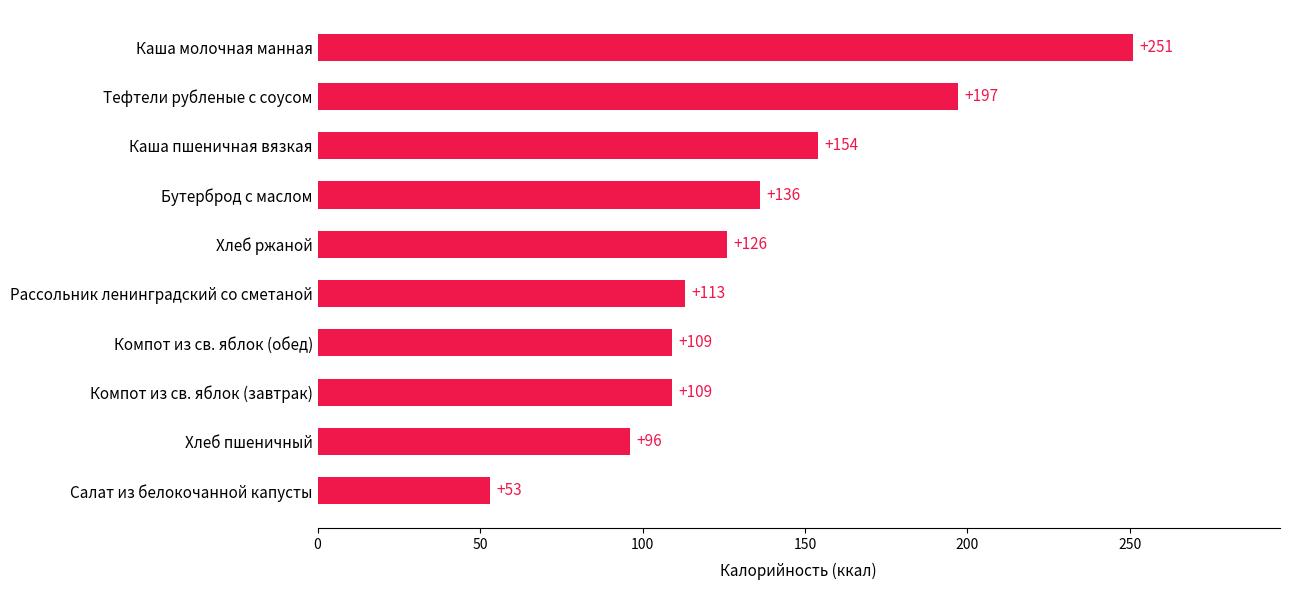

At which category does the chart reach its minimum across all series?

Салат из белокочанной капусты